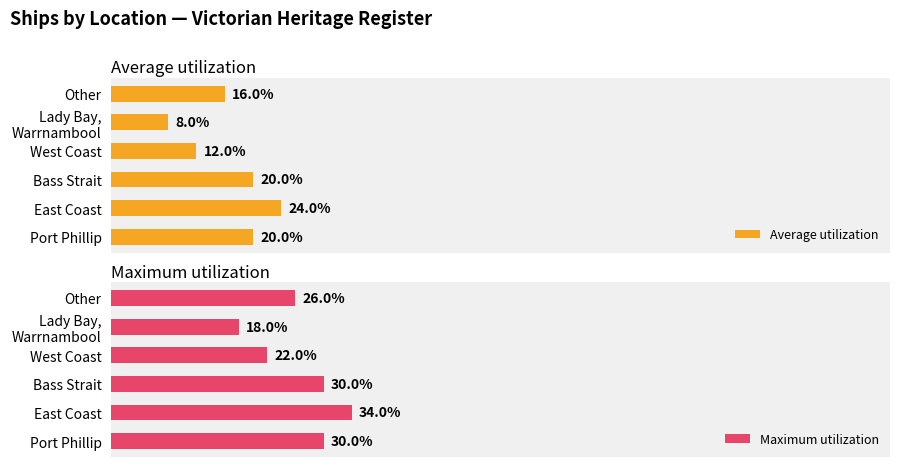

What is the value of the Maximum utilization bar at the 6th from the left?

26